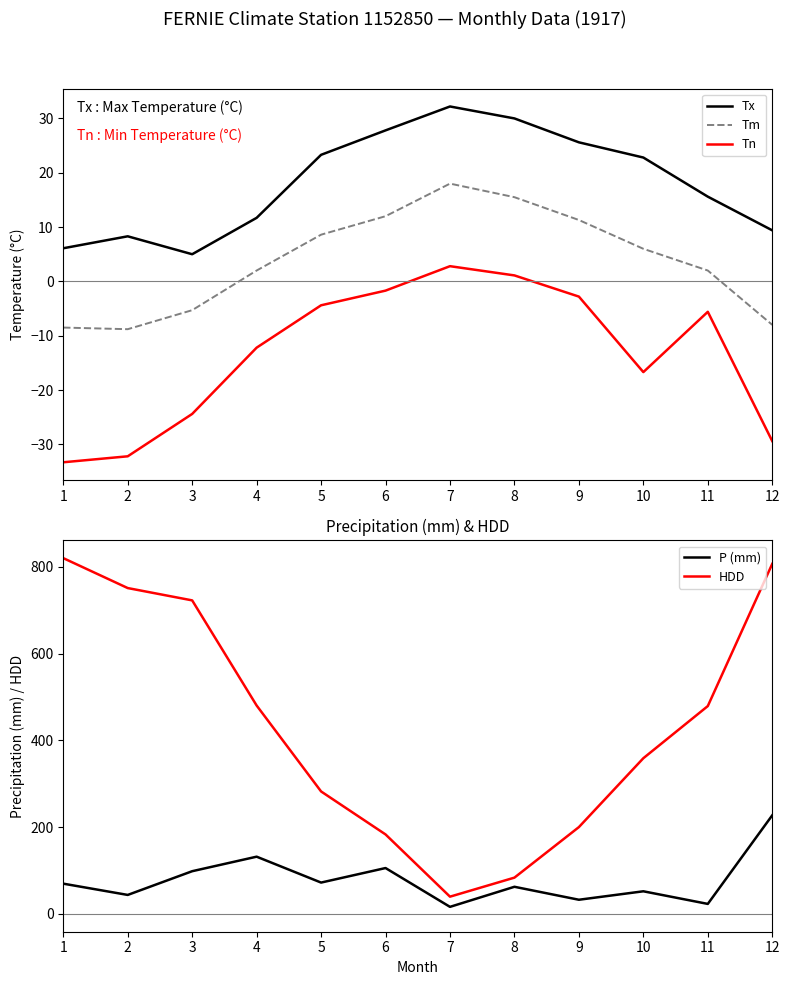

Between 9 and 5, which is larger?

9